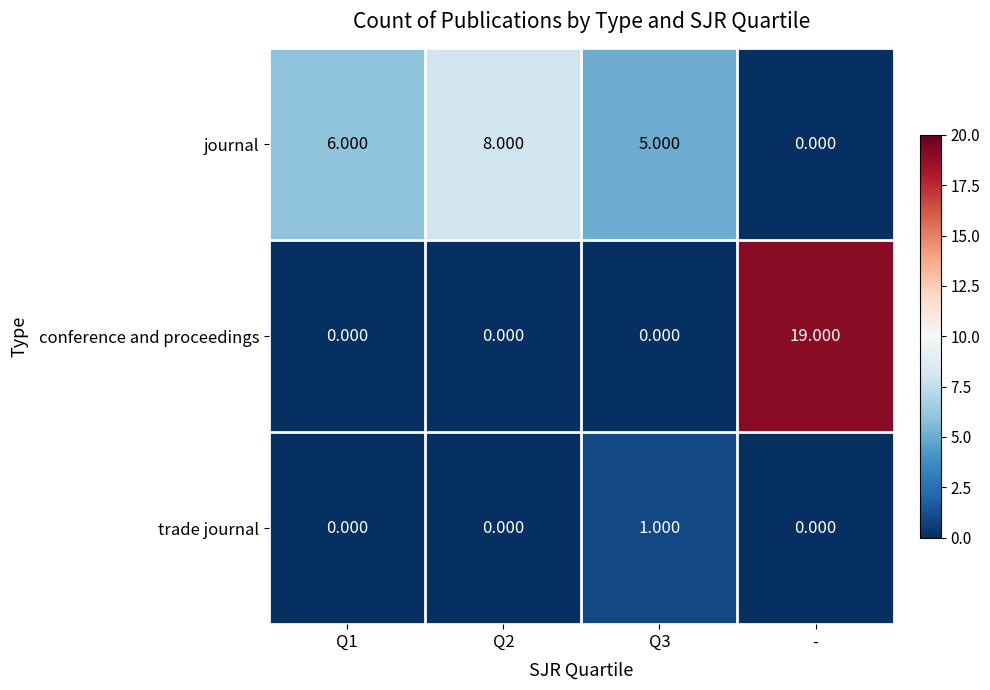

At which category does the chart reach its peak across all series?

-